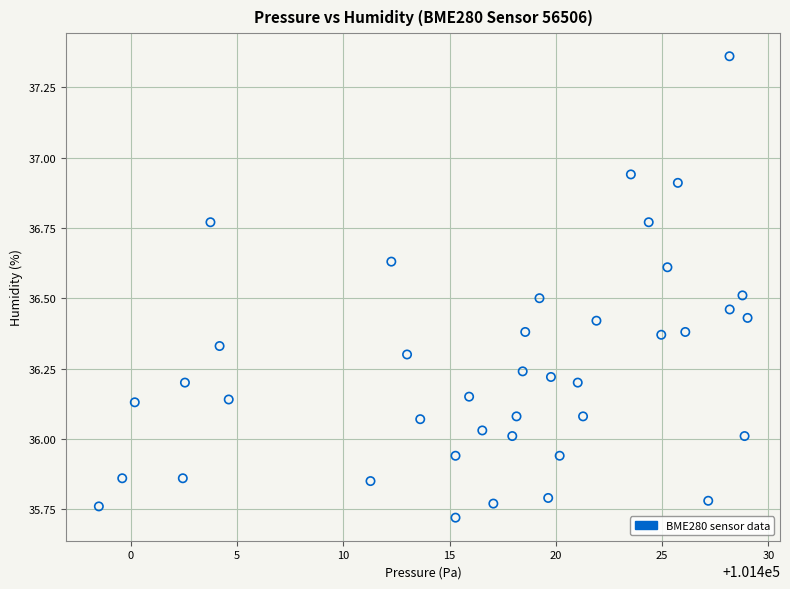

What is the range of X values (max minus min)?

30.5